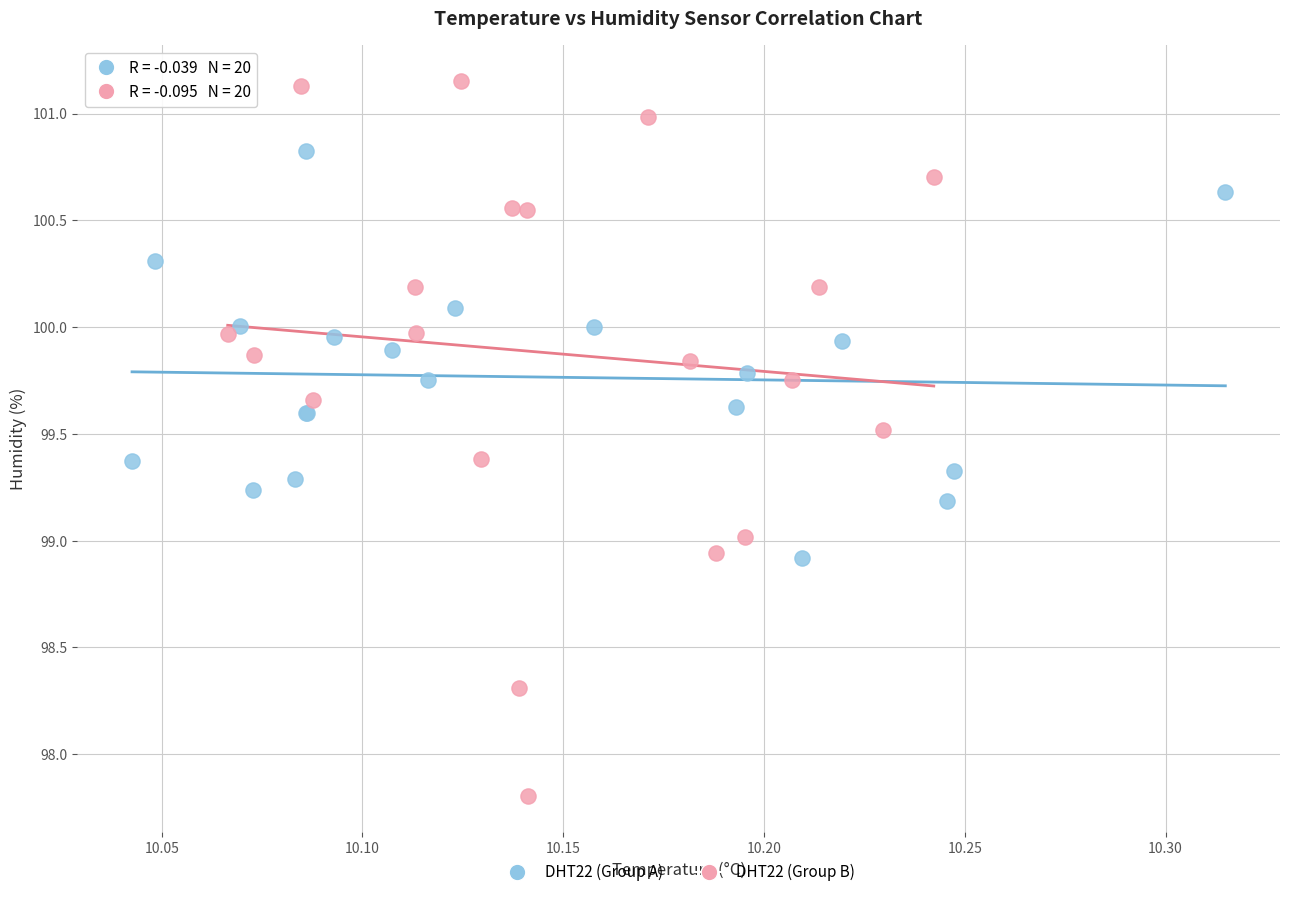

What are all the series names shown in the legend?

DHT22 (Group A), DHT22 (Group B)